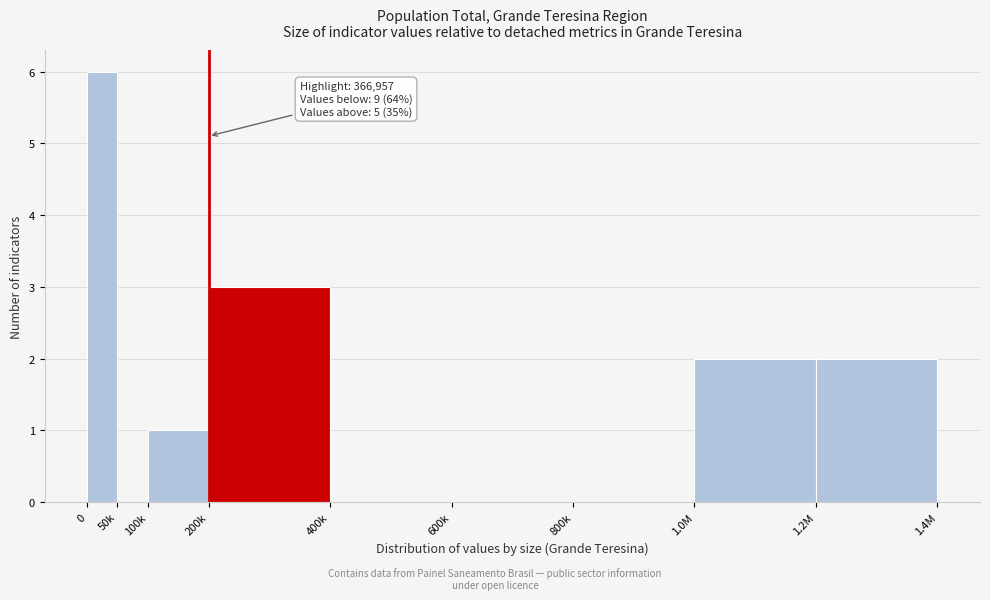

Reading left to right, what are all the values shown in this chart?

0=6	50k=0	100k=1	200k=3	400k=0	600k=0	800k=0	1.0M=2	1.2M=2